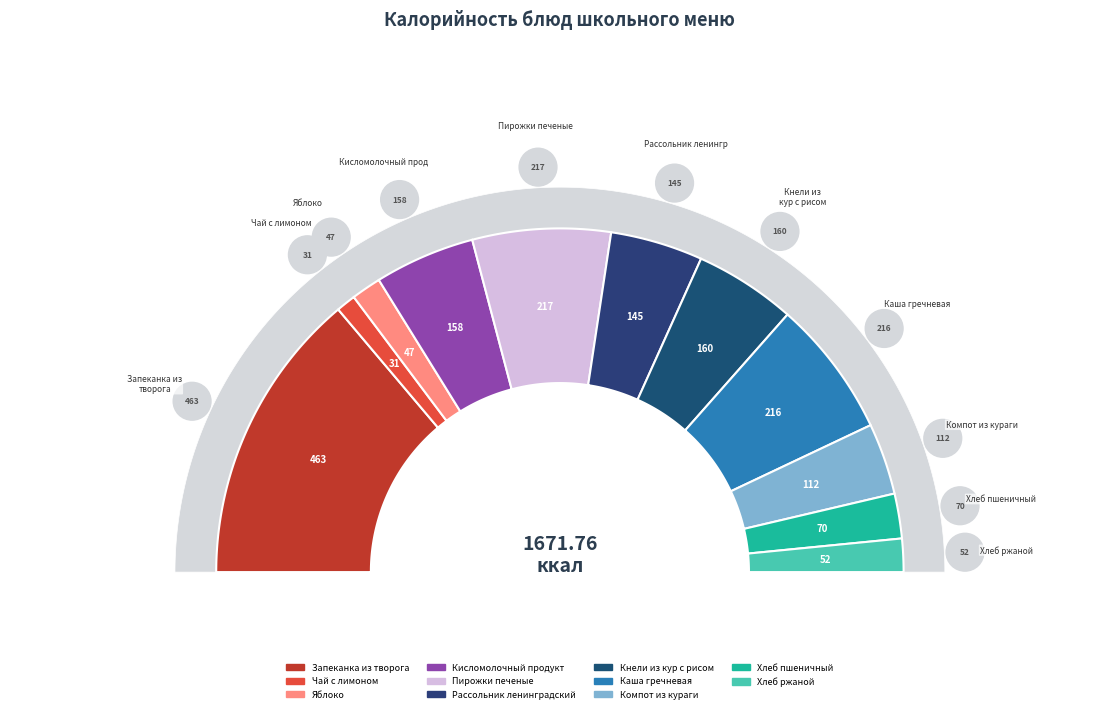

Does any single category account for the majority?

No